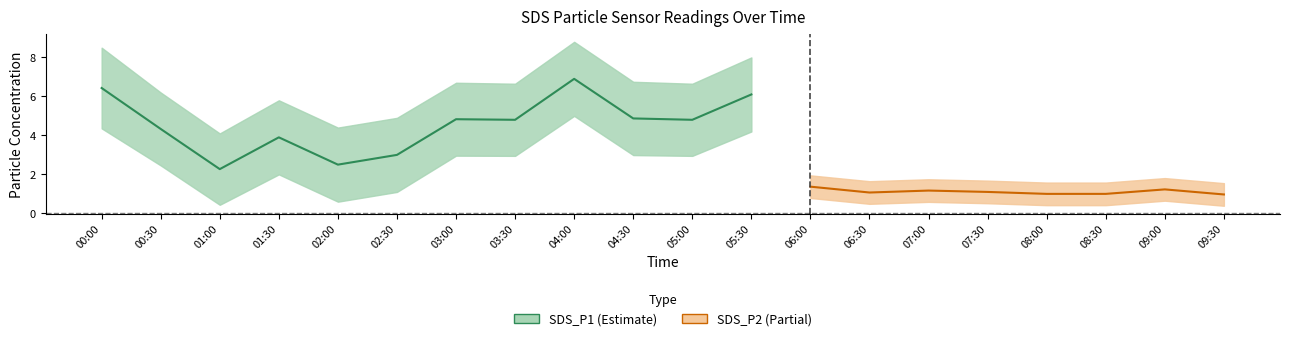

True or false: SDS_P2 has more than 0 points higher than both neighbors.

True